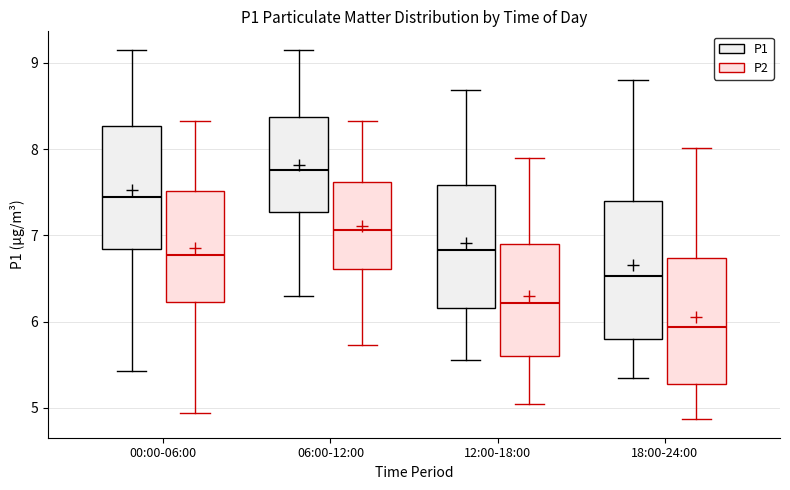

Reading left to right, transcribe this box plot: for each box, give where its median line is, the range the box spans, and where its two whiskers end, as read against the y-axis. The values are not printed on the chart, so give them approximately, as read against the axis.

00:00-06:00 (P1): median 7.4, box 6.8 to 8.3, whiskers 5.4 to 9.2
00:00-06:00 (P2): median 6.8, box 6.2 to 7.5, whiskers 4.9 to 8.3
06:00-12:00 (P1): median 7.8, box 7.3 to 8.4, whiskers 6.3 to 9.2
06:00-12:00 (P2): median 7.1, box 6.6 to 7.6, whiskers 5.7 to 8.3
12:00-18:00 (P1): median 6.8, box 6.2 to 7.6, whiskers 5.6 to 8.7
12:00-18:00 (P2): median 6.2, box 5.6 to 6.9, whiskers 5.1 to 7.9
18:00-24:00 (P1): median 6.5, box 5.8 to 7.4, whiskers 5.4 to 8.8
18:00-24:00 (P2): median 5.9, box 5.3 to 6.7, whiskers 4.9 to 8.0